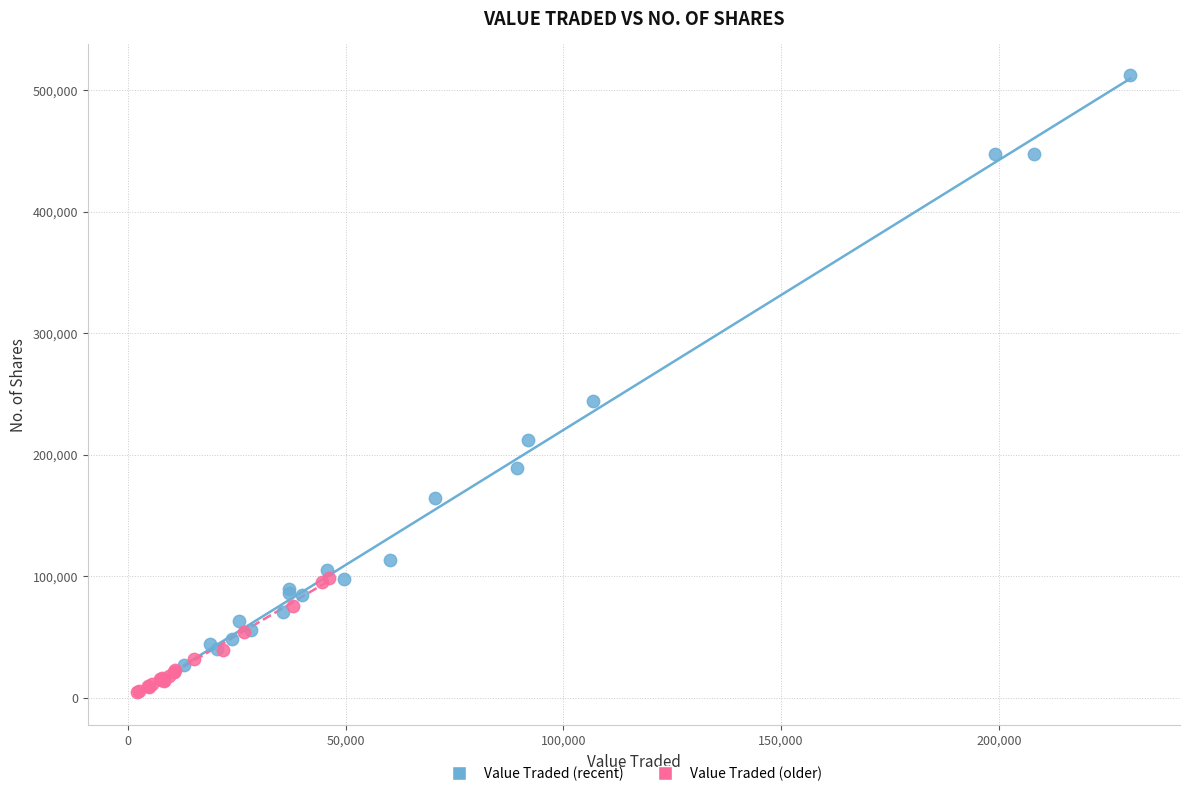

Which series contains the highest Y value?

Value Traded (recent)